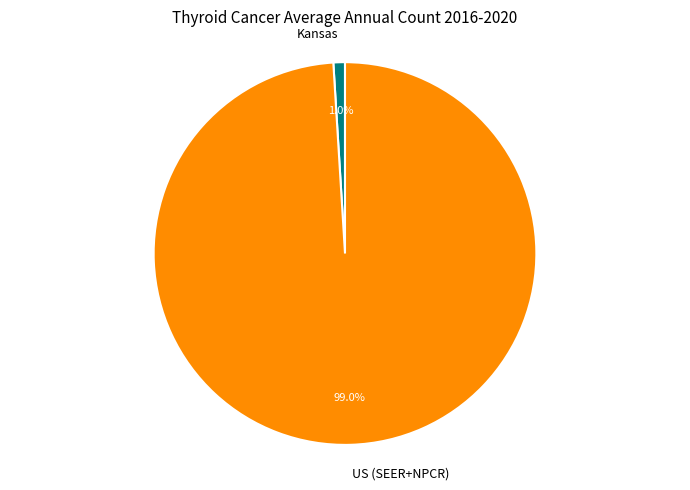

Combined, do Kansas and US (SEER+NPCR) account for over 50%?

Yes